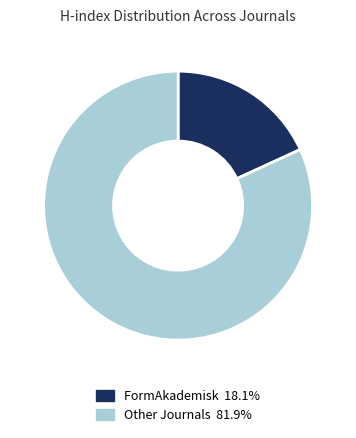

Is there a majority slice in this chart?

Yes